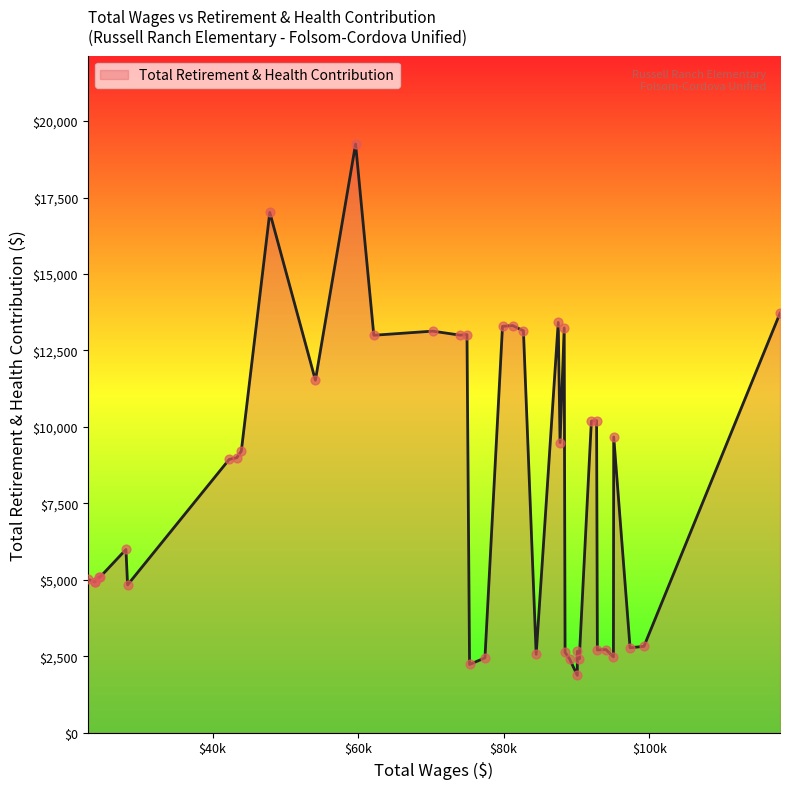

Between 39 and 1, which is larger?

39